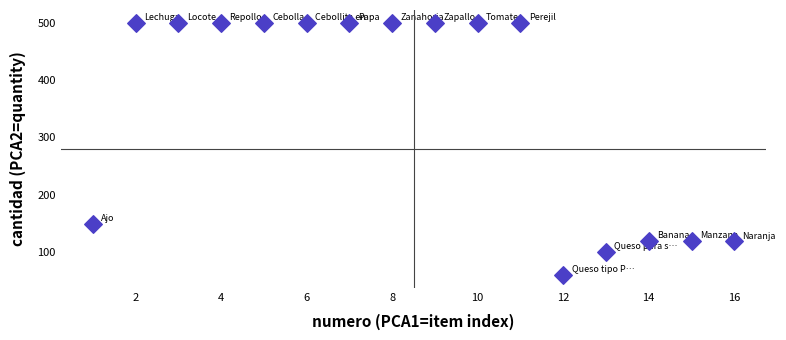

What Y value in the scatter plot is closest to 280?

150